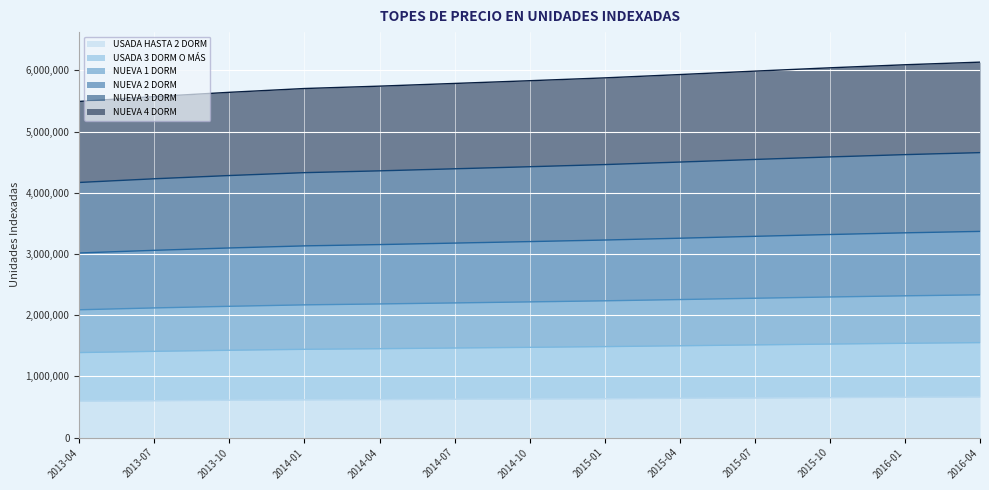

At which label does USADA 3 DORM O MÁS reach its minimum?

2013-04